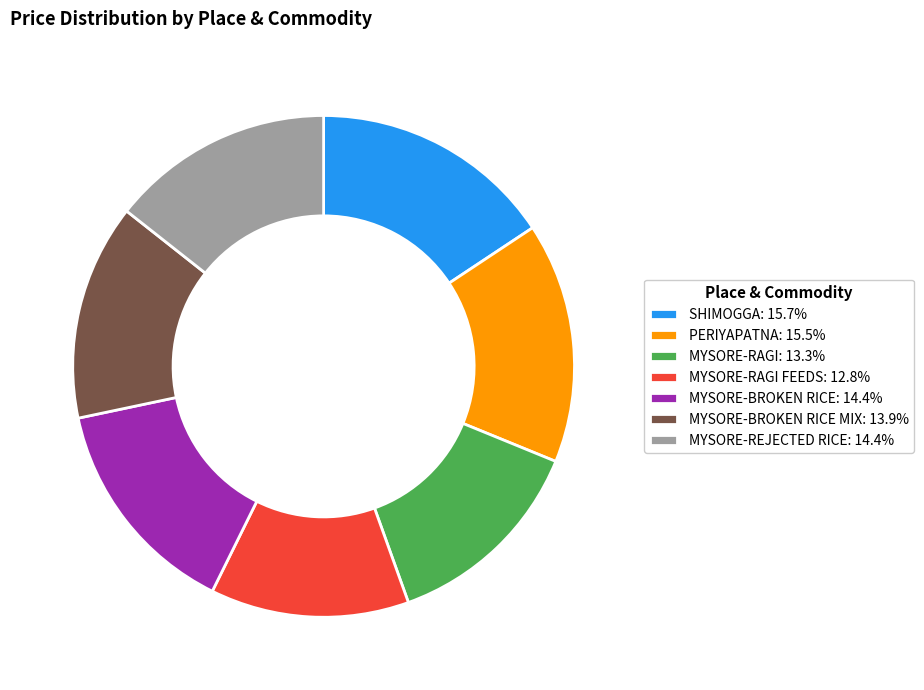

Combined, do PERIYAPATNA: 15.5% and MYSORE-RAGI FEEDS: 12.8% account for over 50%?

No